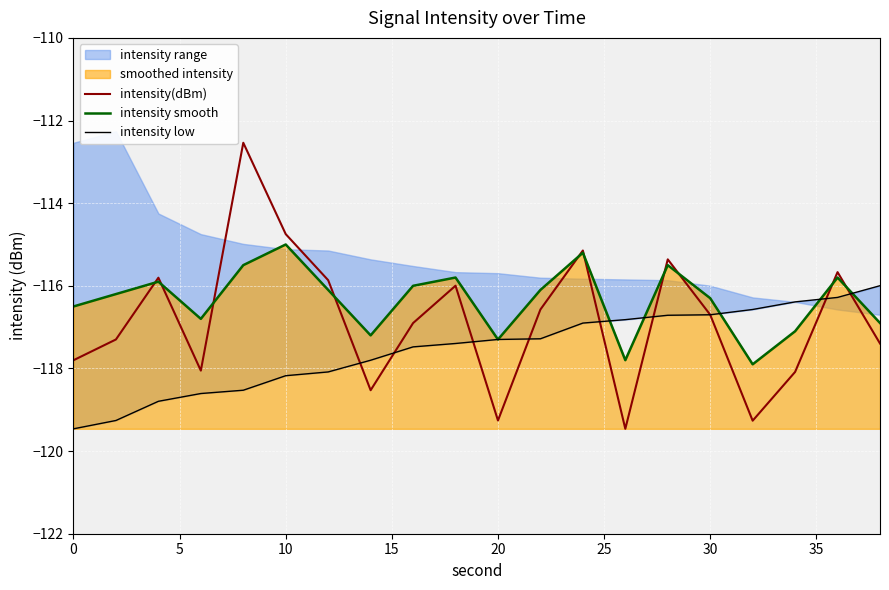

True or false: intensity smooth has a value of -117.3 at 20.

True